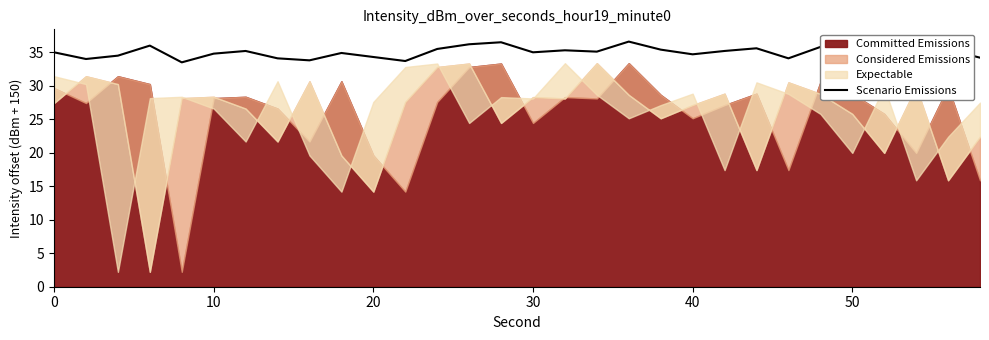

What is the highest value of the Scenario Emissions series?

36.6